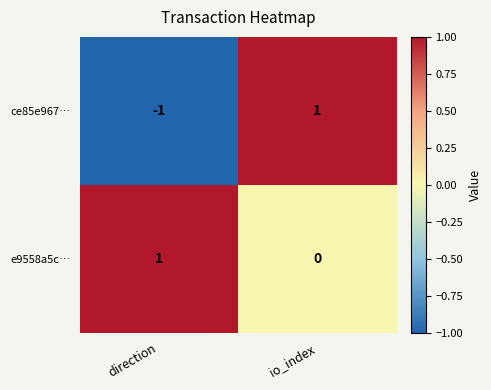

At which category does the chart reach its minimum across all series?

direction